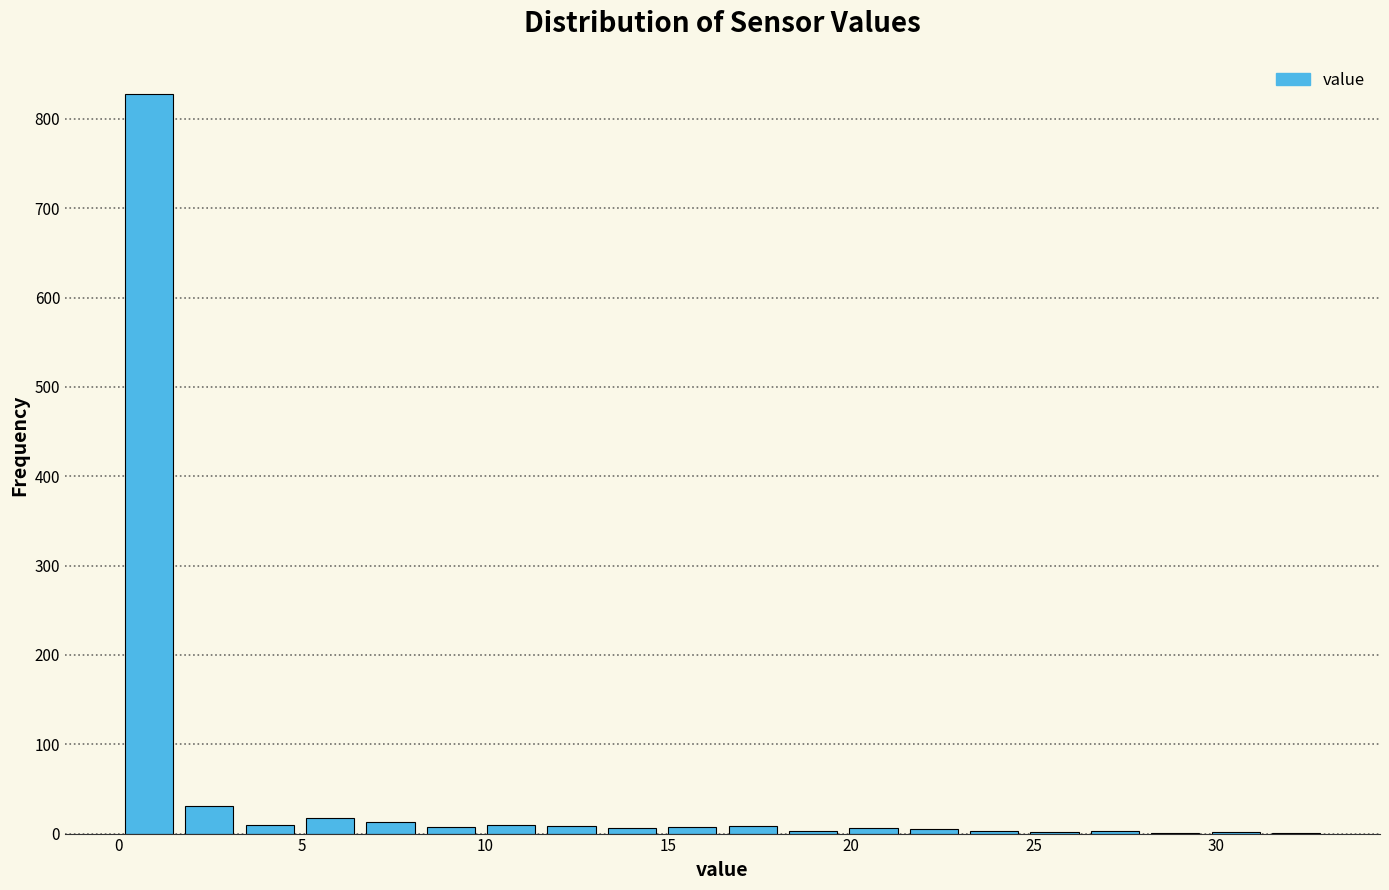

Read against the x-axis, roughly where is the centre of the tallest bar?

1.0